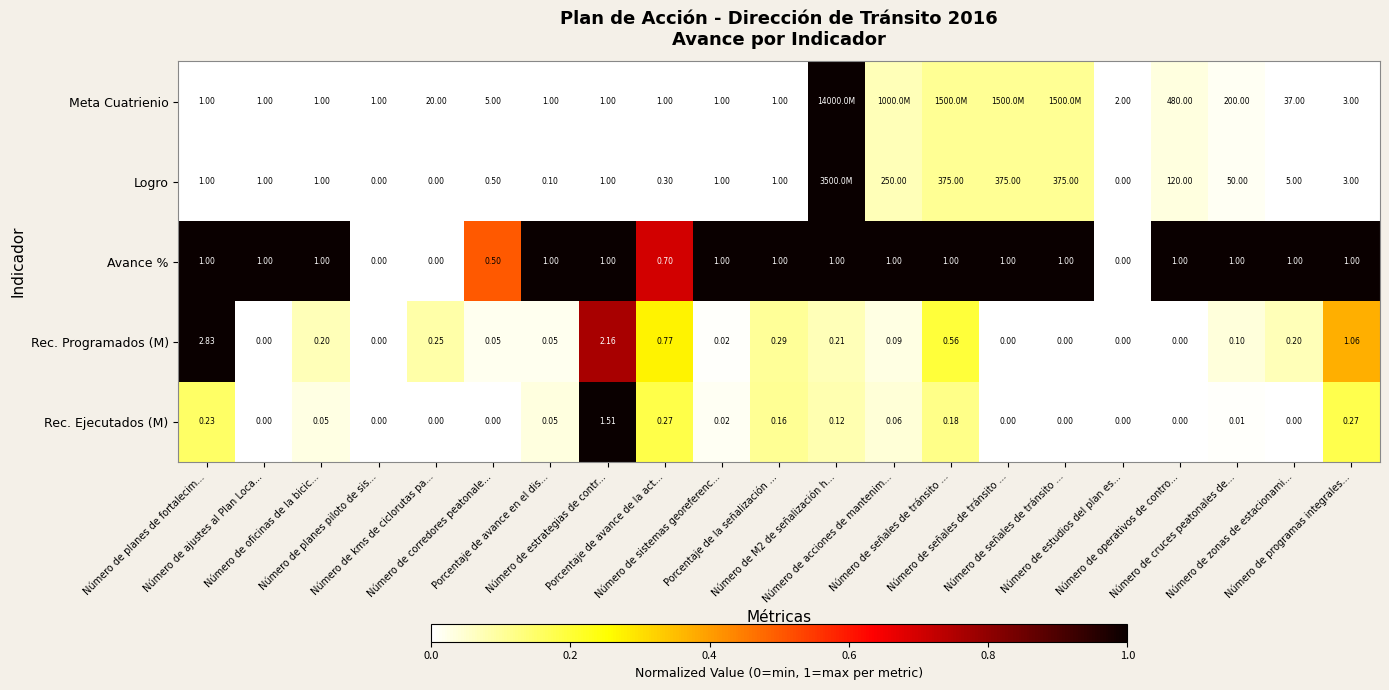

What is the difference between the maximum and second lowest values in the Logro series?

1.0